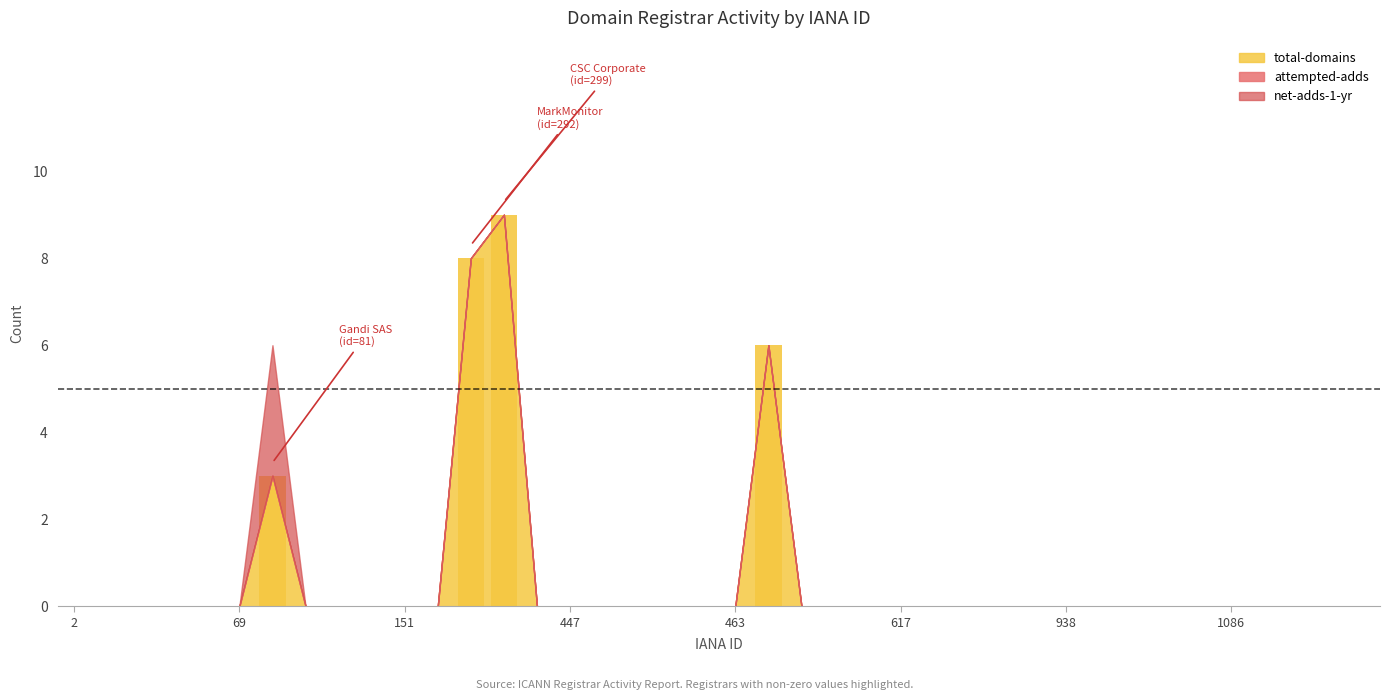

What is the sum of all values?

26